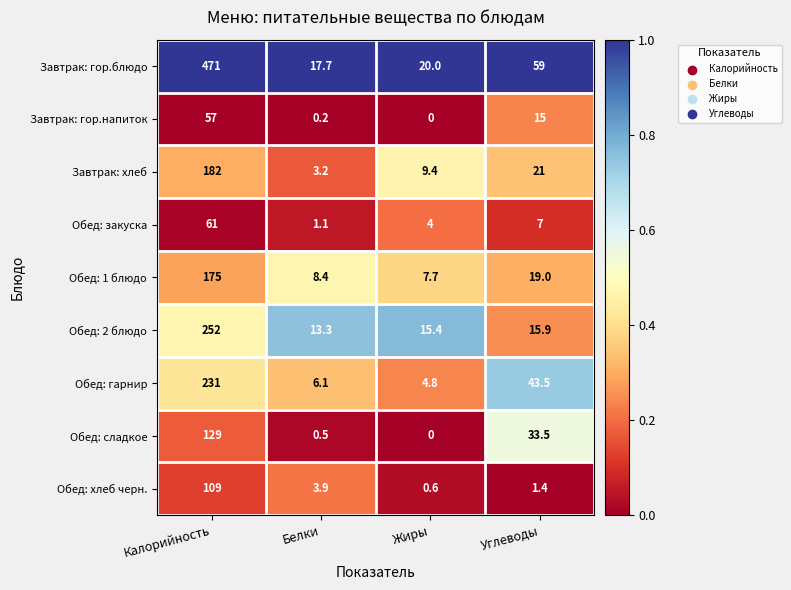

What is the average value of the Завтрак: хлеб series?

53.9